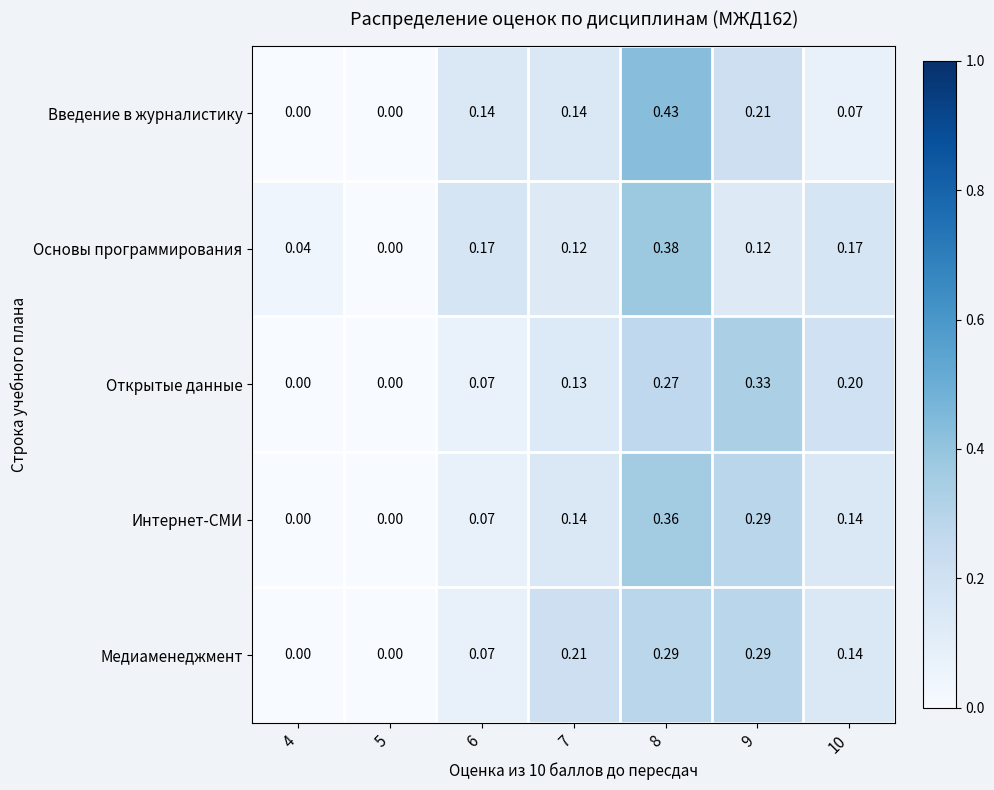

Count the number of data series in this chart.

5